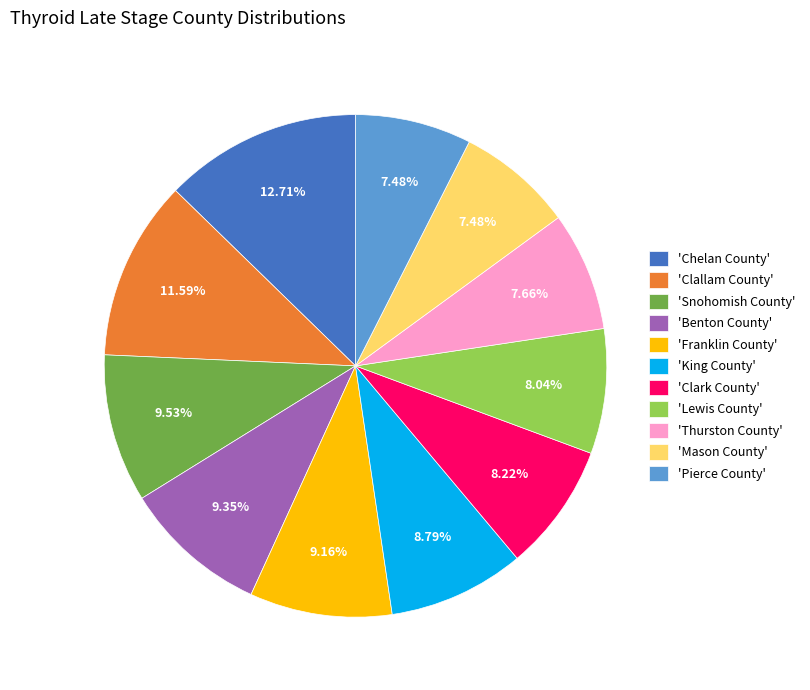

Which has a higher value, 'Chelan County' or 'Mason County'?

'Chelan County'